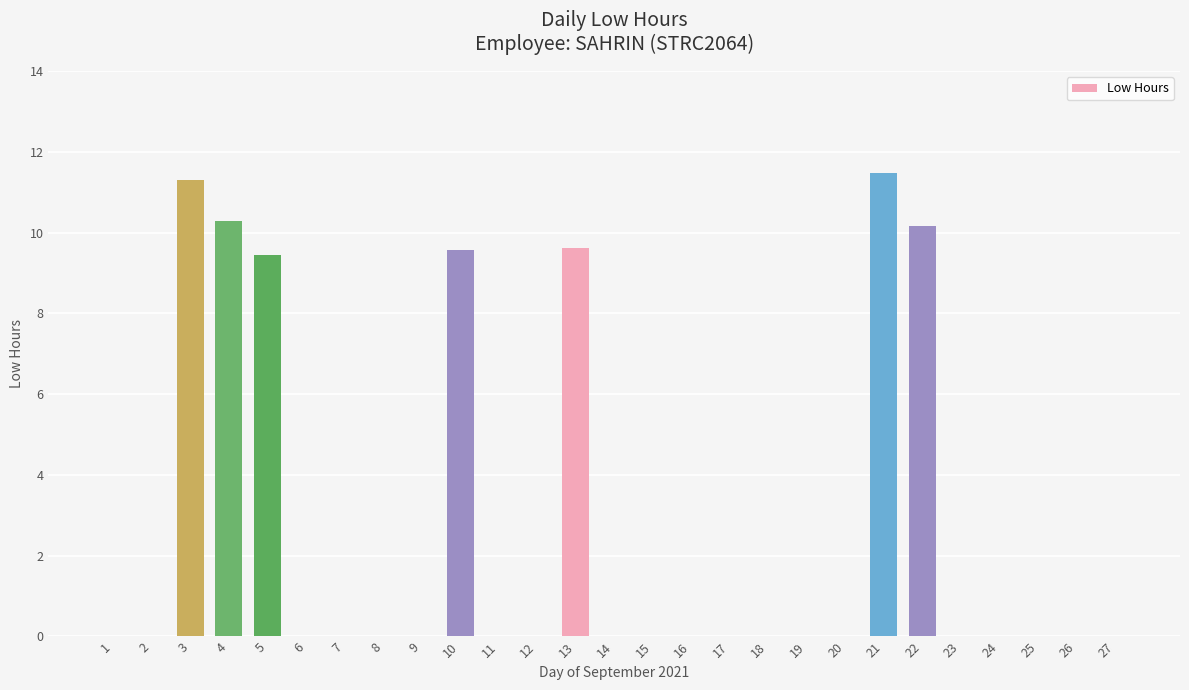

What is the greatest value displayed?

11.5